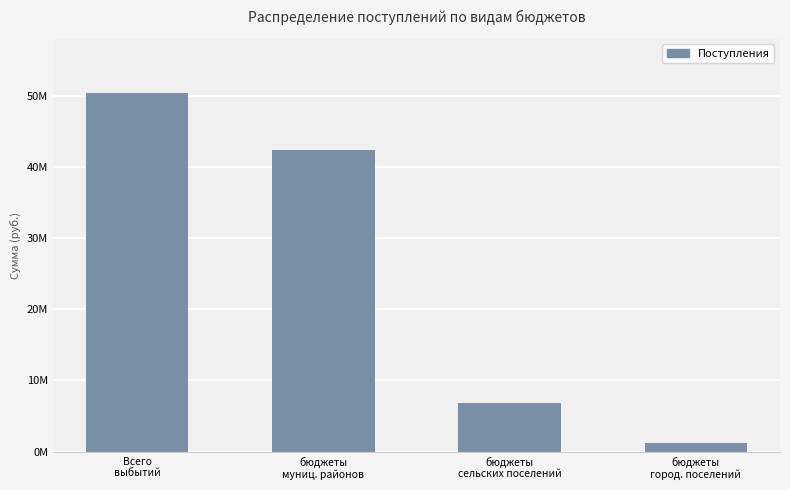

What is the change in value from Всего
выбытий to бюджеты
город. поселений?

-49210402.1